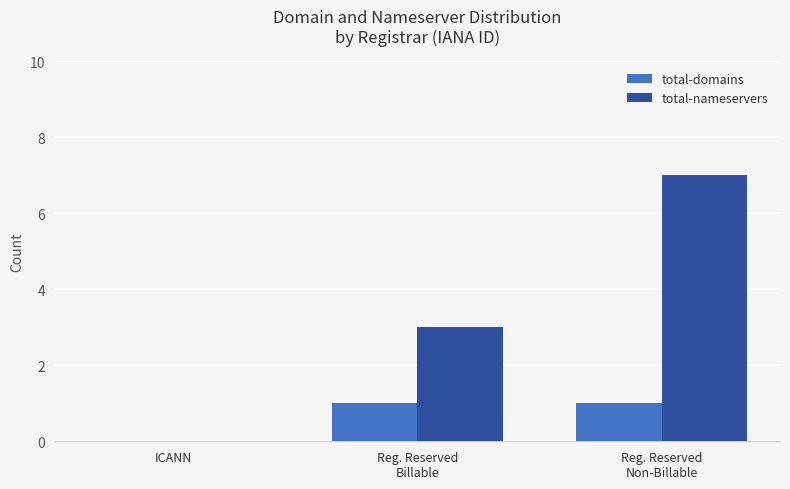

How many groups of bars are there?

3